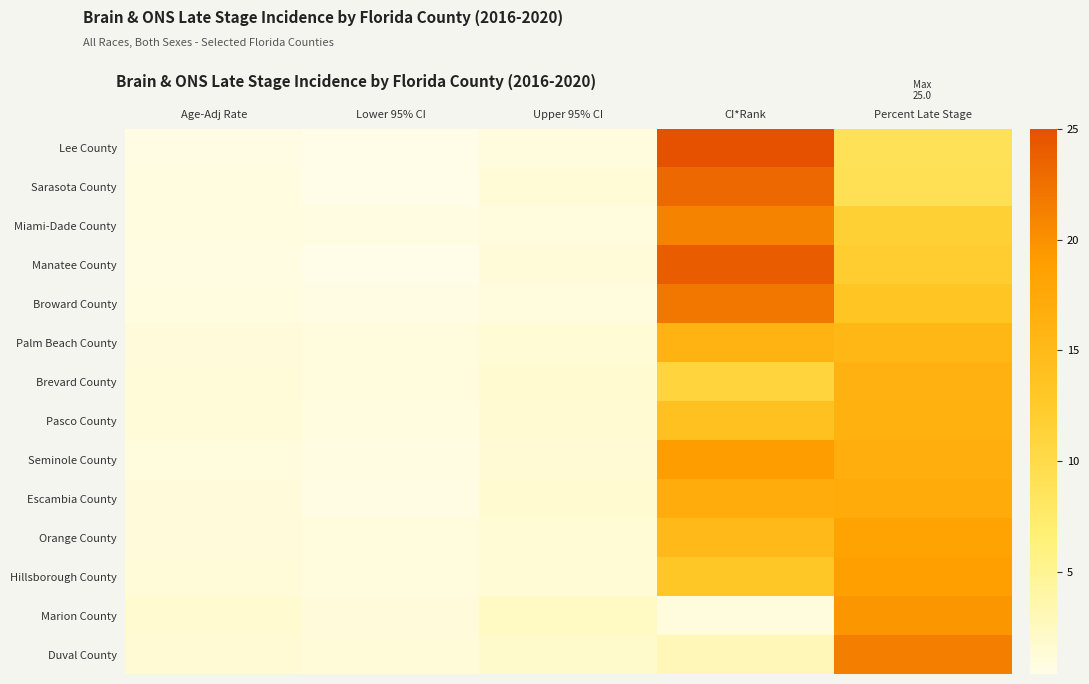

Reading left to right, extract all data points from this chart.

Lee County: Age-Adj Rate=0.6	Lower 95% CI=0.4	Upper 95% CI=0.9	CI*Rank=25.0	Percent Late Stage=9.0
Sarasota County: Age-Adj Rate=0.8	Lower 95% CI=0.4	Upper 95% CI=1.3	CI*Rank=23.0	Percent Late Stage=9.2
Miami-Dade County: Age-Adj Rate=0.8	Lower 95% CI=0.7	Upper 95% CI=1.0	CI*Rank=21.0	Percent Late Stage=11.7
Manatee County: Age-Adj Rate=0.7	Lower 95% CI=0.4	Upper 95% CI=1.2	CI*Rank=24.0	Percent Late Stage=12.1
Broward County: Age-Adj Rate=0.8	Lower 95% CI=0.6	Upper 95% CI=1.0	CI*Rank=22.0	Percent Late Stage=13.3
Palm Beach County: Age-Adj Rate=1.1	Lower 95% CI=0.9	Upper 95% CI=1.4	CI*Rank=16.0	Percent Late Stage=15.3
Brevard County: Age-Adj Rate=1.2	Lower 95% CI=0.9	Upper 95% CI=1.7	CI*Rank=11.0	Percent Late Stage=16.2
Pasco County: Age-Adj Rate=1.2	Lower 95% CI=0.8	Upper 95% CI=1.6	CI*Rank=14.0	Percent Late Stage=16.3
Seminole County: Age-Adj Rate=1.0	Lower 95% CI=0.7	Upper 95% CI=1.5	CI*Rank=19.0	Percent Late Stage=16.7
Escambia County: Age-Adj Rate=1.1	Lower 95% CI=0.6	Upper 95% CI=1.7	CI*Rank=17.0	Percent Late Stage=17.2
Orange County: Age-Adj Rate=1.1	Lower 95% CI=0.9	Upper 95% CI=1.4	CI*Rank=15.0	Percent Late Stage=18.3
Hillsborough County: Age-Adj Rate=1.2	Lower 95% CI=0.9	Upper 95% CI=1.4	CI*Rank=13.0	Percent Late Stage=18.7
Marion County: Age-Adj Rate=1.7	Lower 95% CI=1.1	Upper 95% CI=2.4	CI*Rank=1.0	Percent Late Stage=19.6
Duval County: Age-Adj Rate=1.5	Lower 95% CI=1.2	Upper 95% CI=1.9	CI*Rank=3.0	Percent Late Stage=21.4